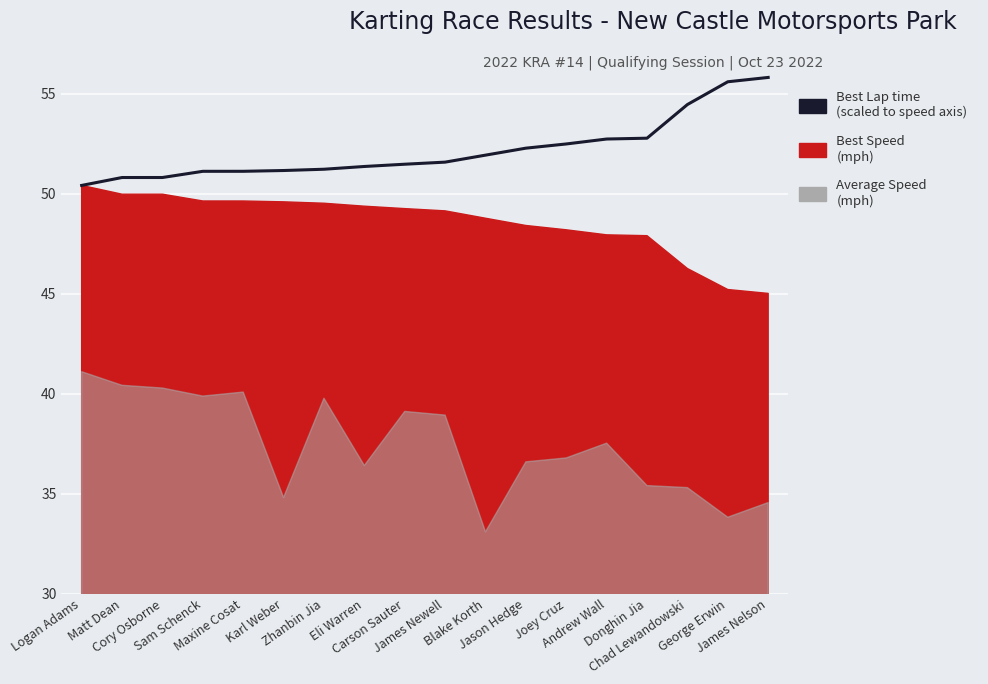

Rank the categories by value from lowest to highest.

Logan Adams, Matt Dean, Cory Osborne, Sam Schenck, Maxine Cosat, Karl Weber, Zhanbin Jia, Eli Warren, Carson Sauter, James Newell, Blake Korth, Jason Hedge, Joey Cruz, Andrew Wall, Donghin Jia, Chad Lewandowski, George Erwin, James Nelson